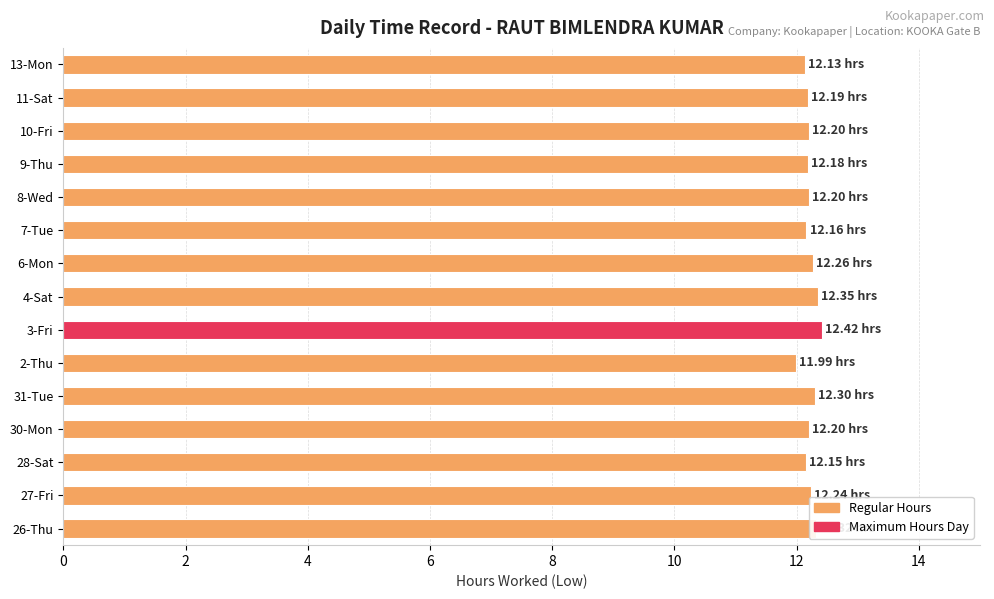

What is the difference between the second highest and minimum values?

0.4